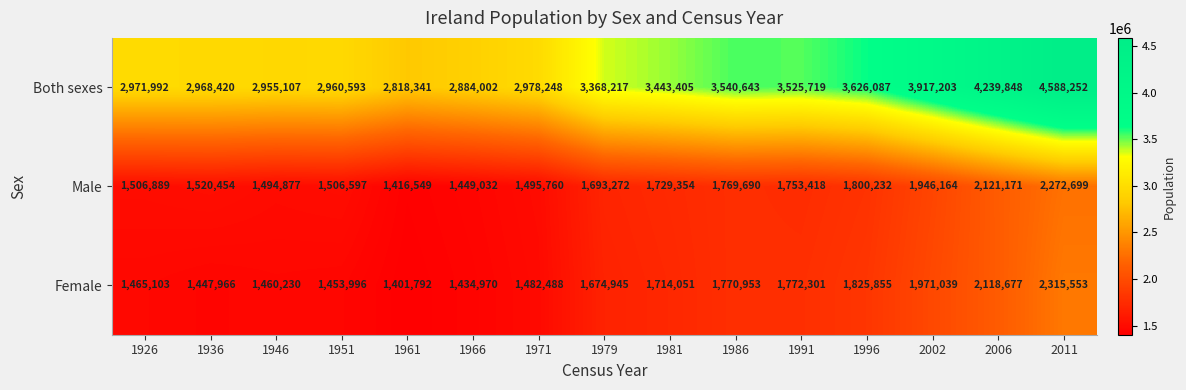

What is the difference between the highest and lowest values at 1966?

1449032